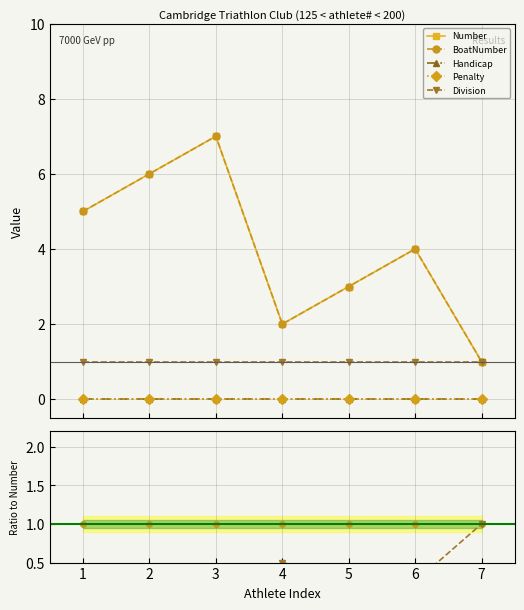

True or false: BoatNumber and Penalty cross at least once.

False